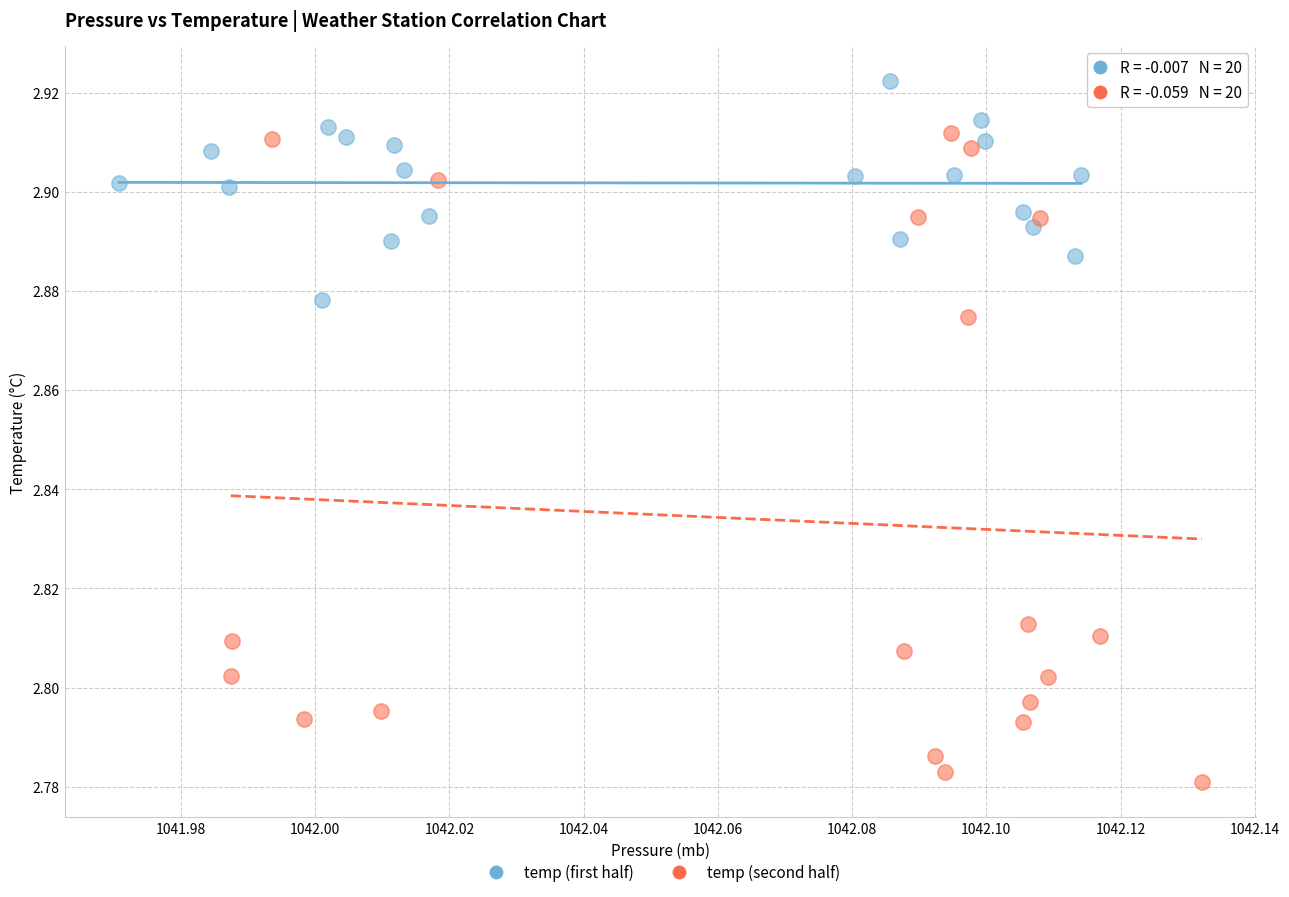

Which series reaches the minimum Y coordinate?

temp (second half)